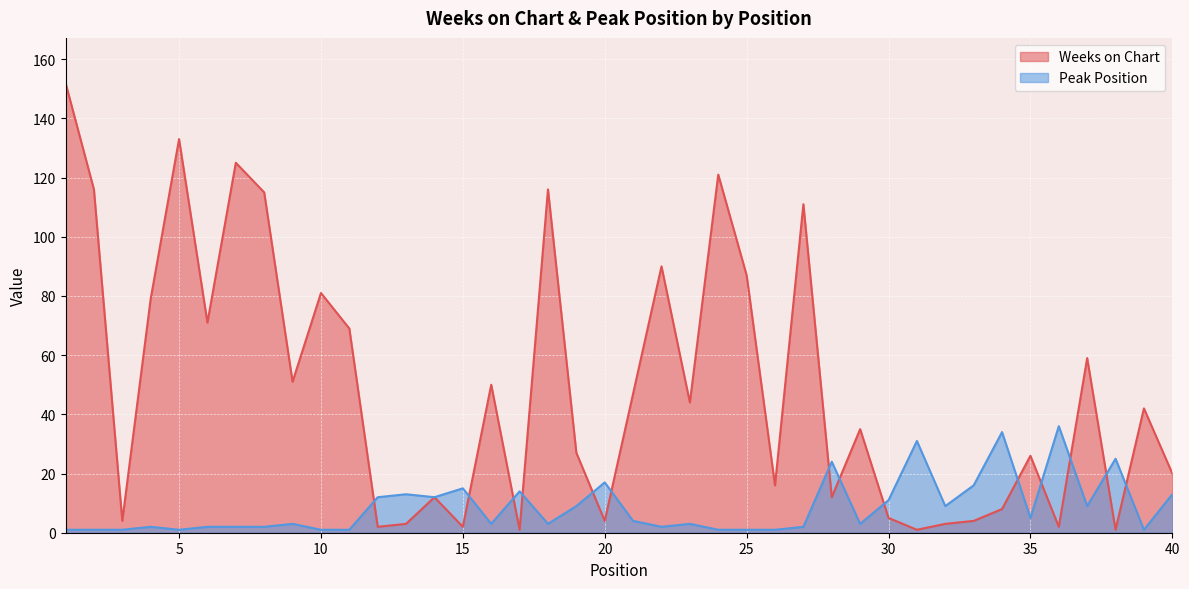

What is the sum of all Peak Position values?

346